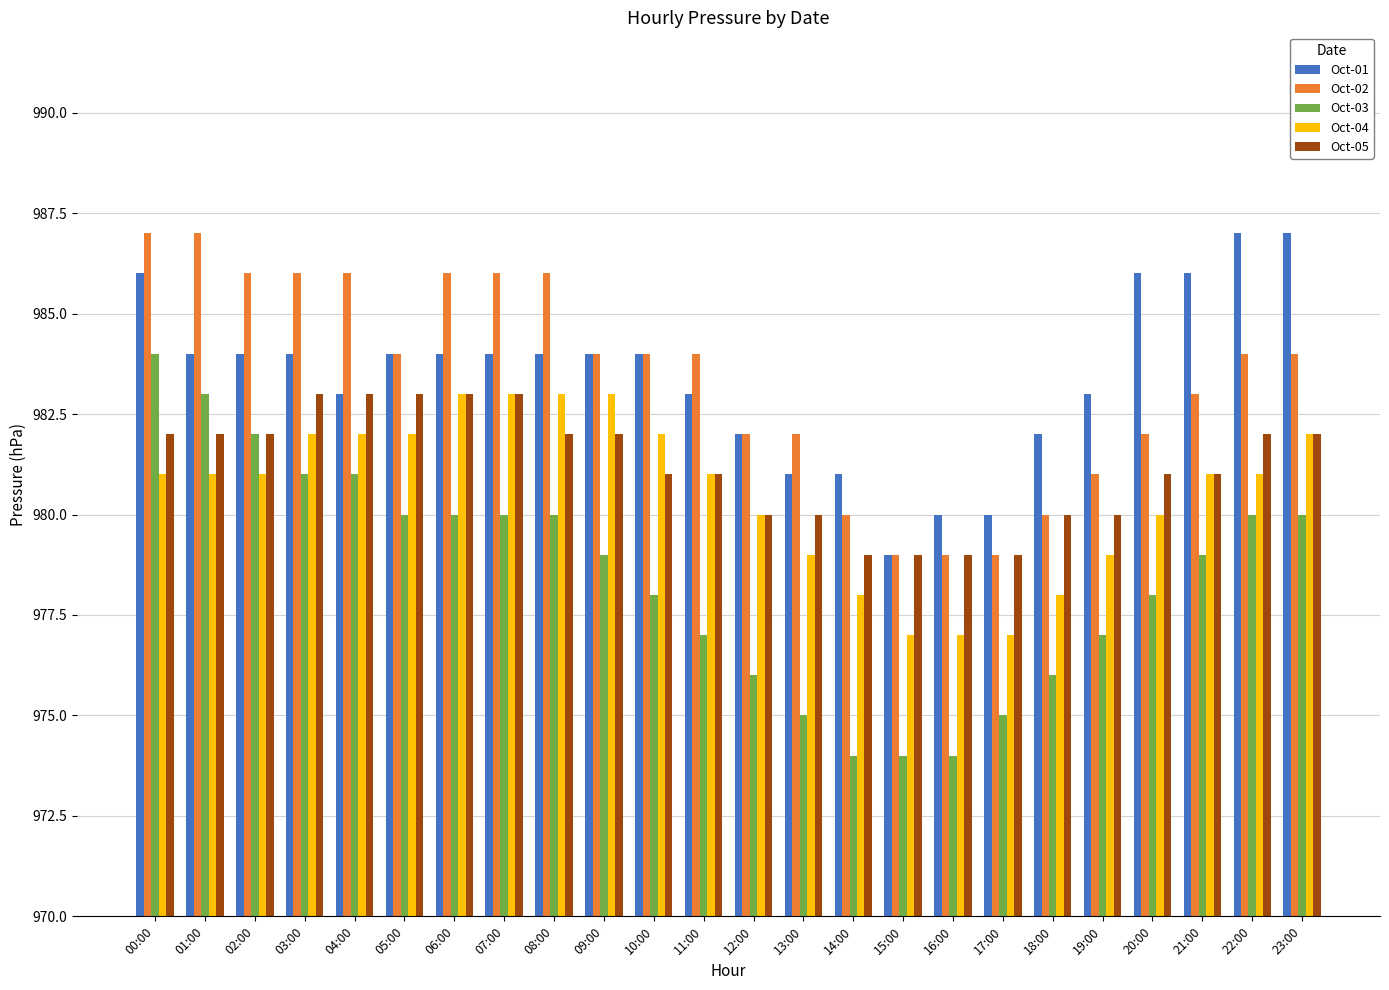

What is the approximate value of Oct-05 at 13:00?

980